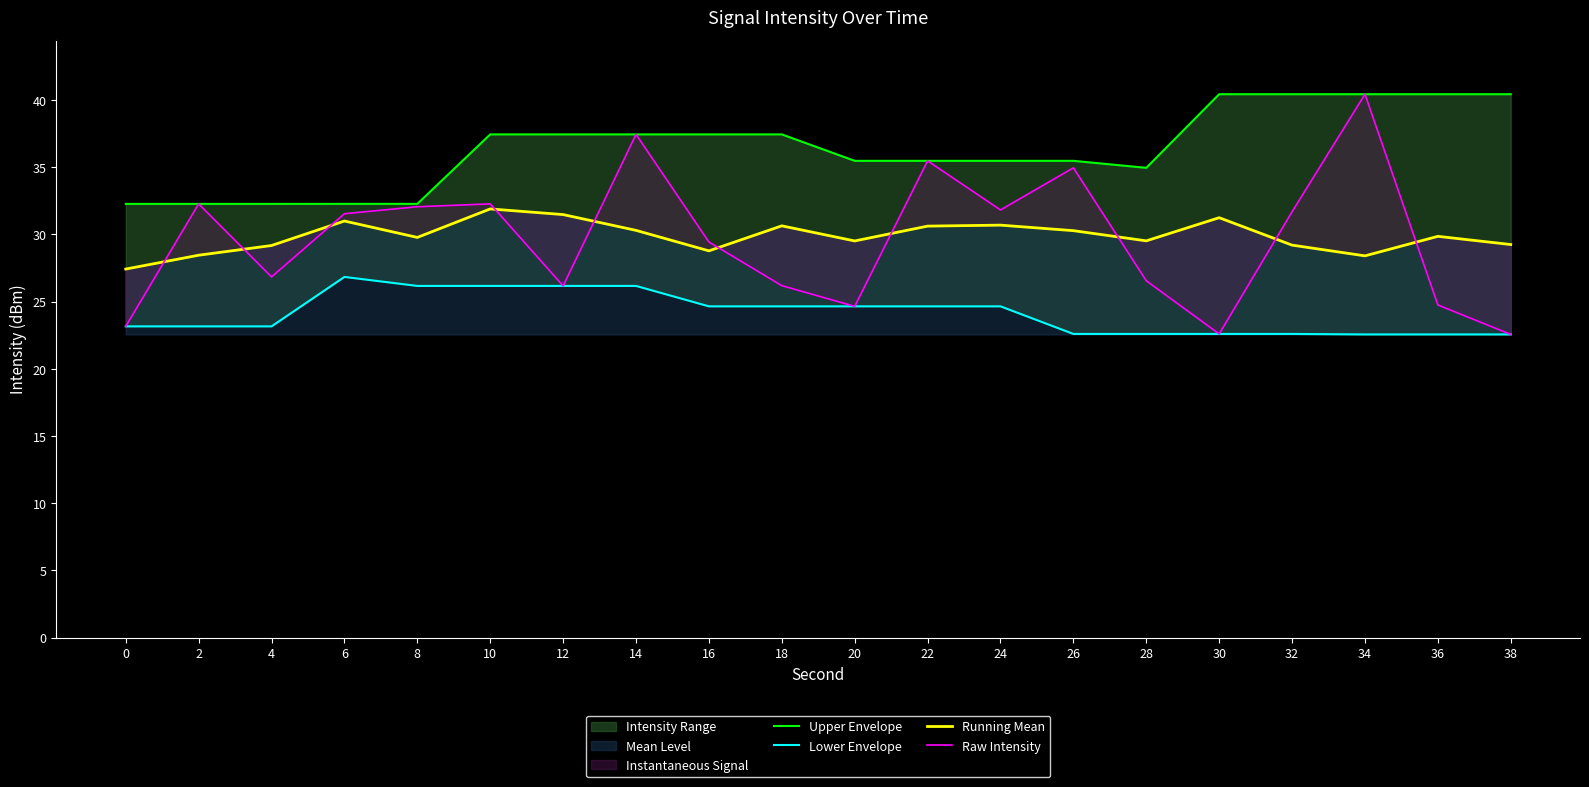

What is the sum of all Lower Envelope values?

482.2